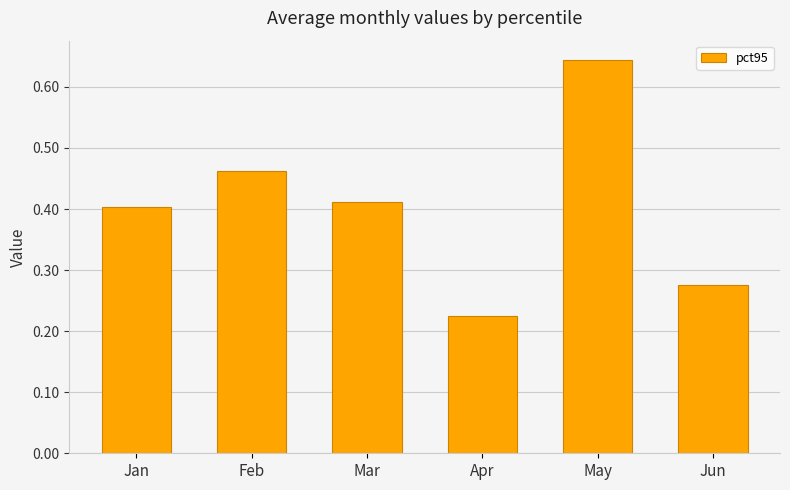

At which category does the chart reach its peak across all series?

May